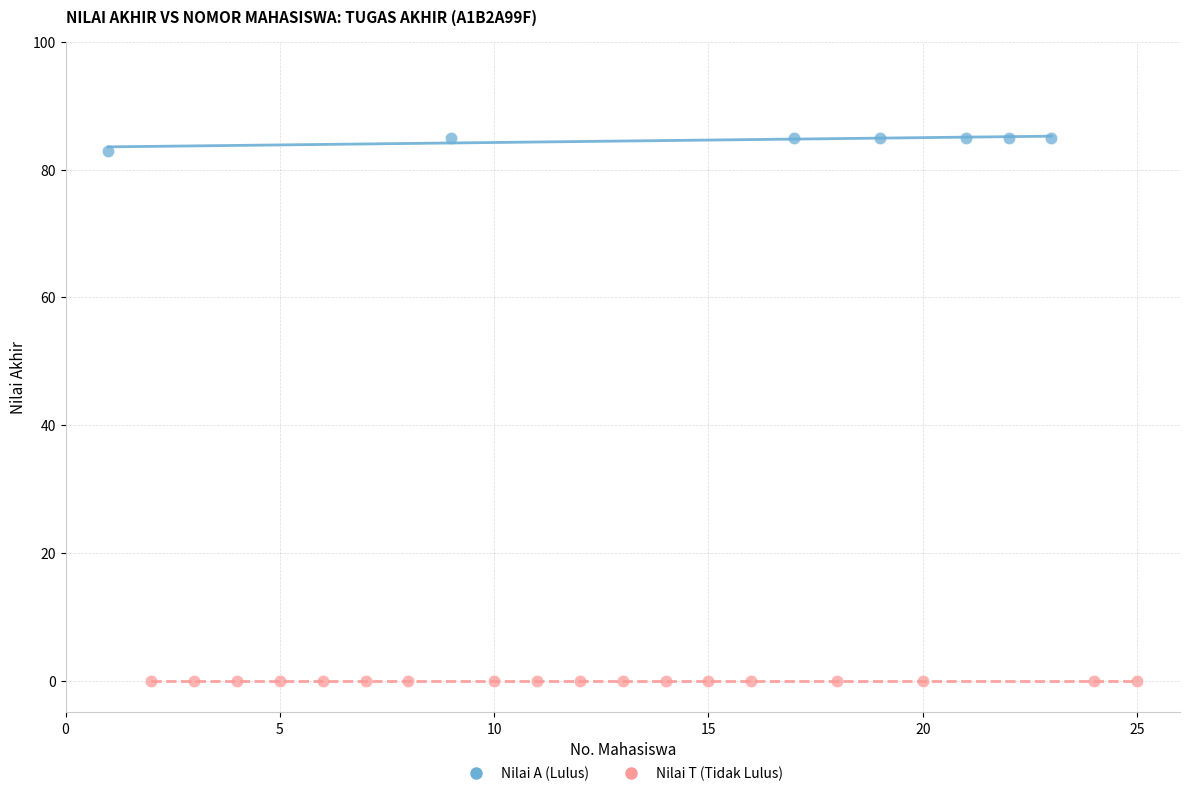

Which series contains the lowest Y value?

Nilai T (Tidak Lulus)